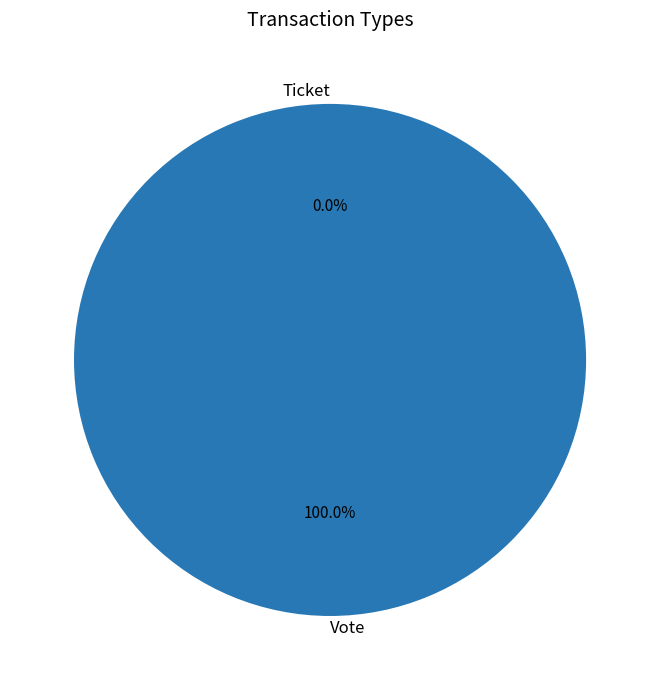

To the nearest percent, what percentage of the pie is Vote?

100%